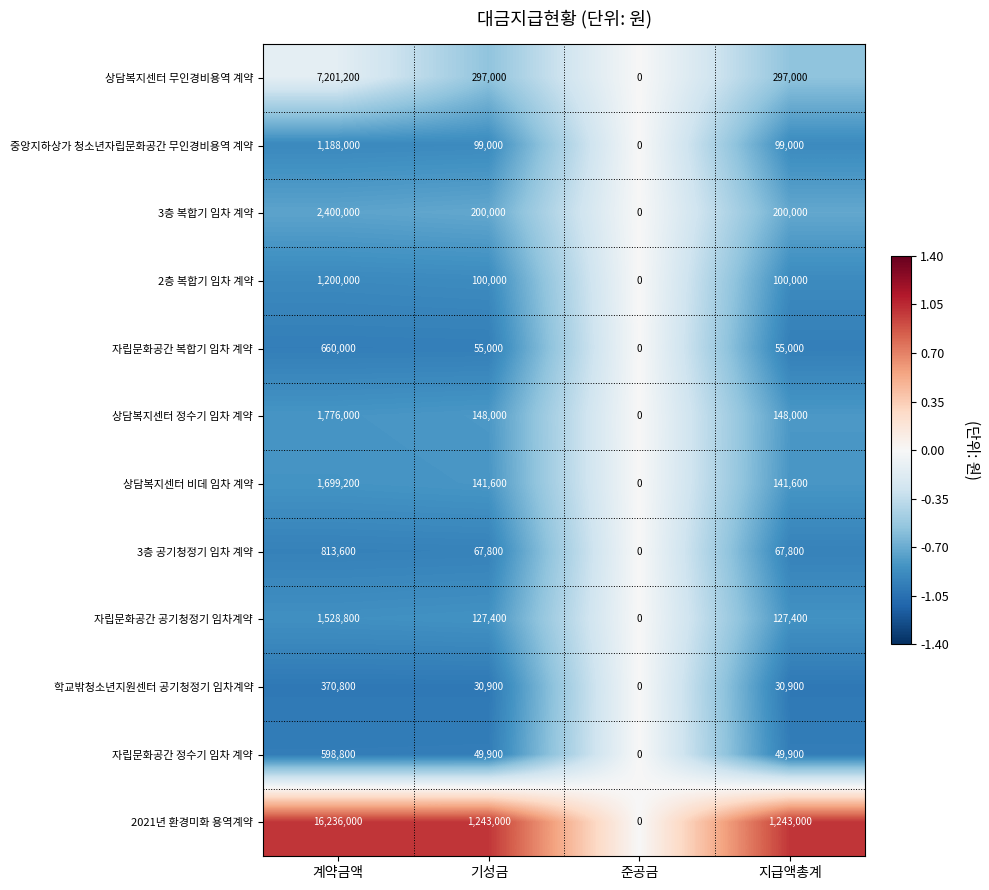

Which series changed the most between 계약금액 and 지급액총계?

2021년 환경미화 용역계약